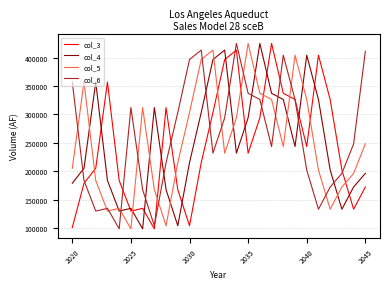

After their last crossing, which series has the higher values: col_4 or col_6?

col_6